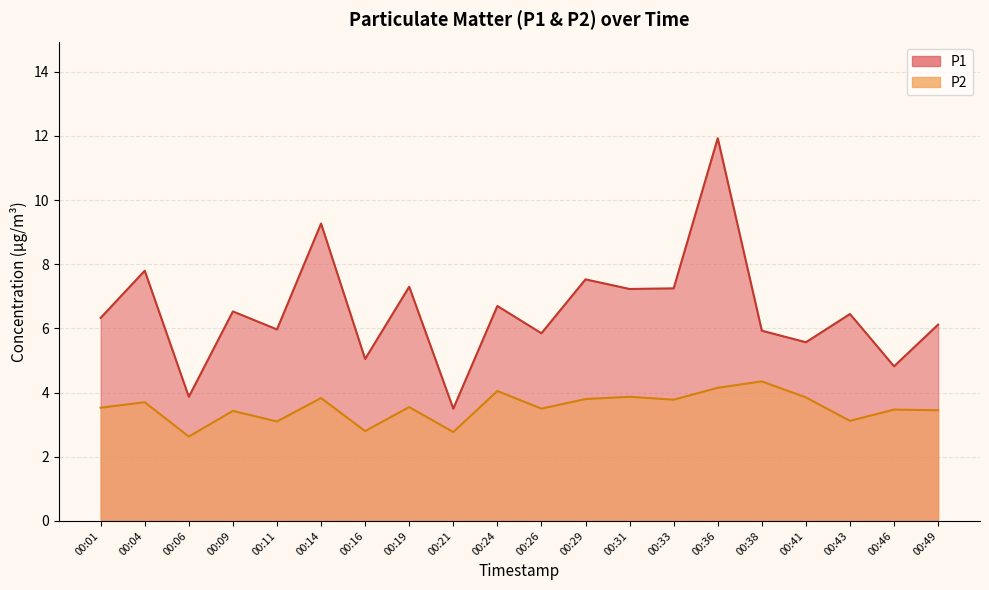

Is the value of P2 at 00:19 greater than the value of P1 at 00:41?

No